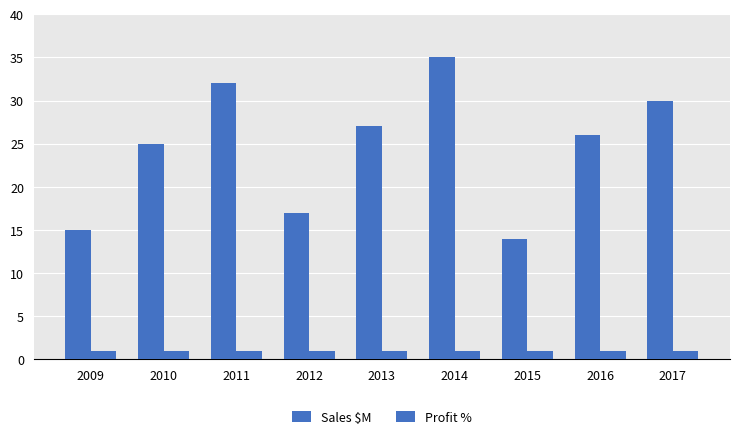

How many groups of bars are there?

9